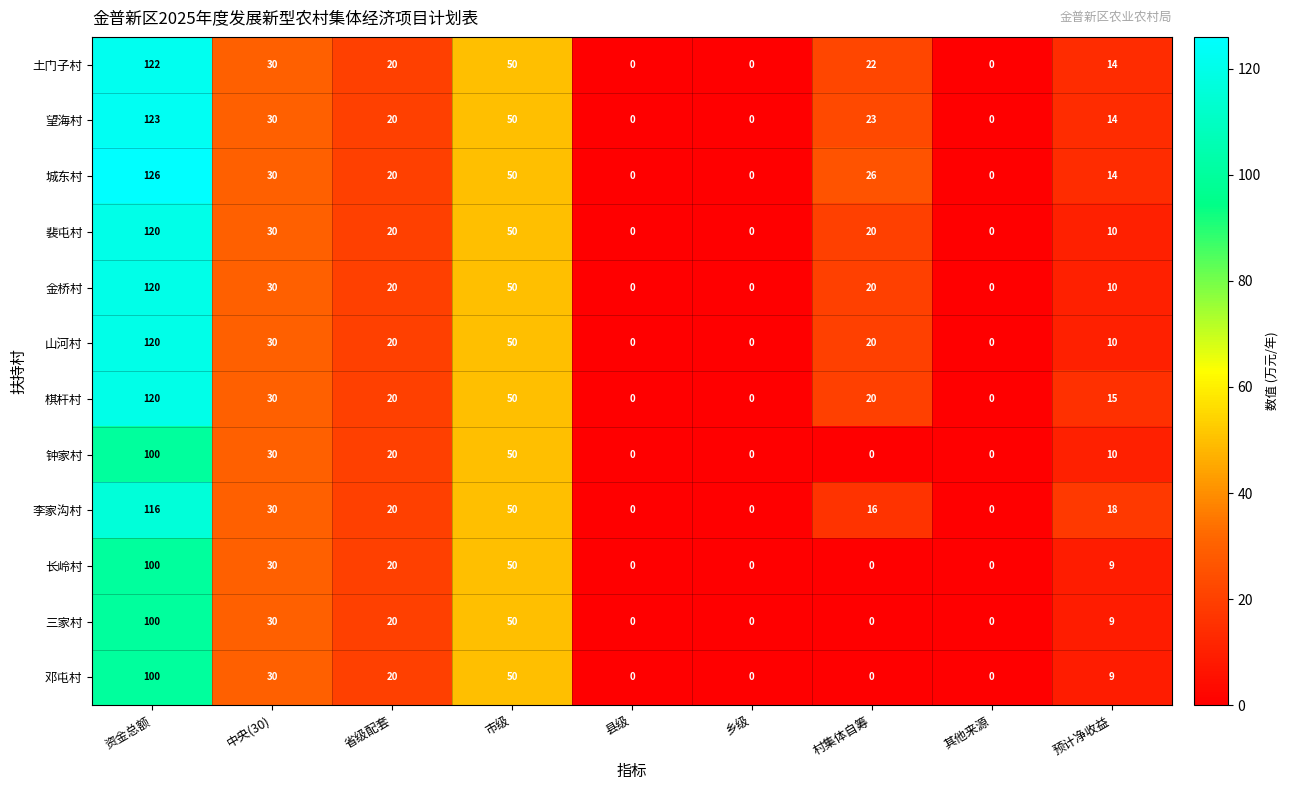

What is the average value of the 裴屯村 series?

28